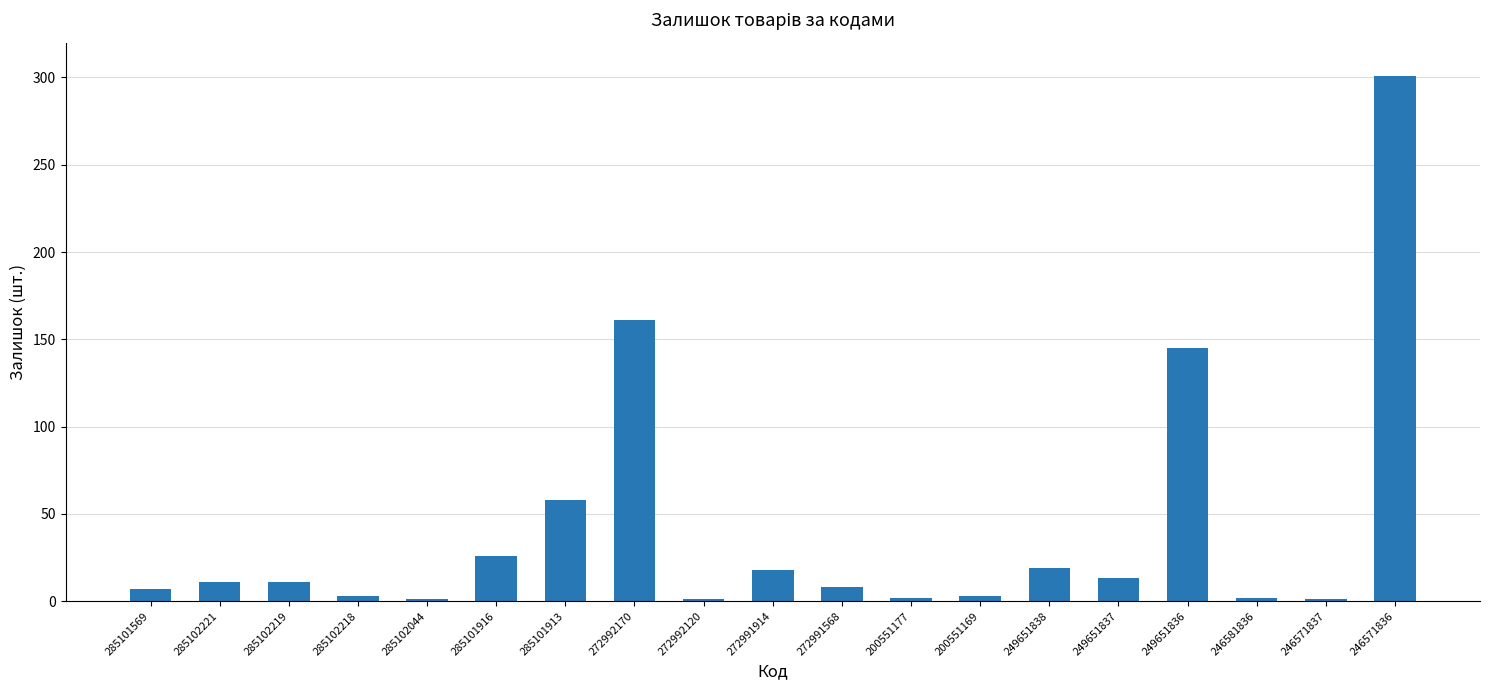

What is the maximum value shown in the chart?

301